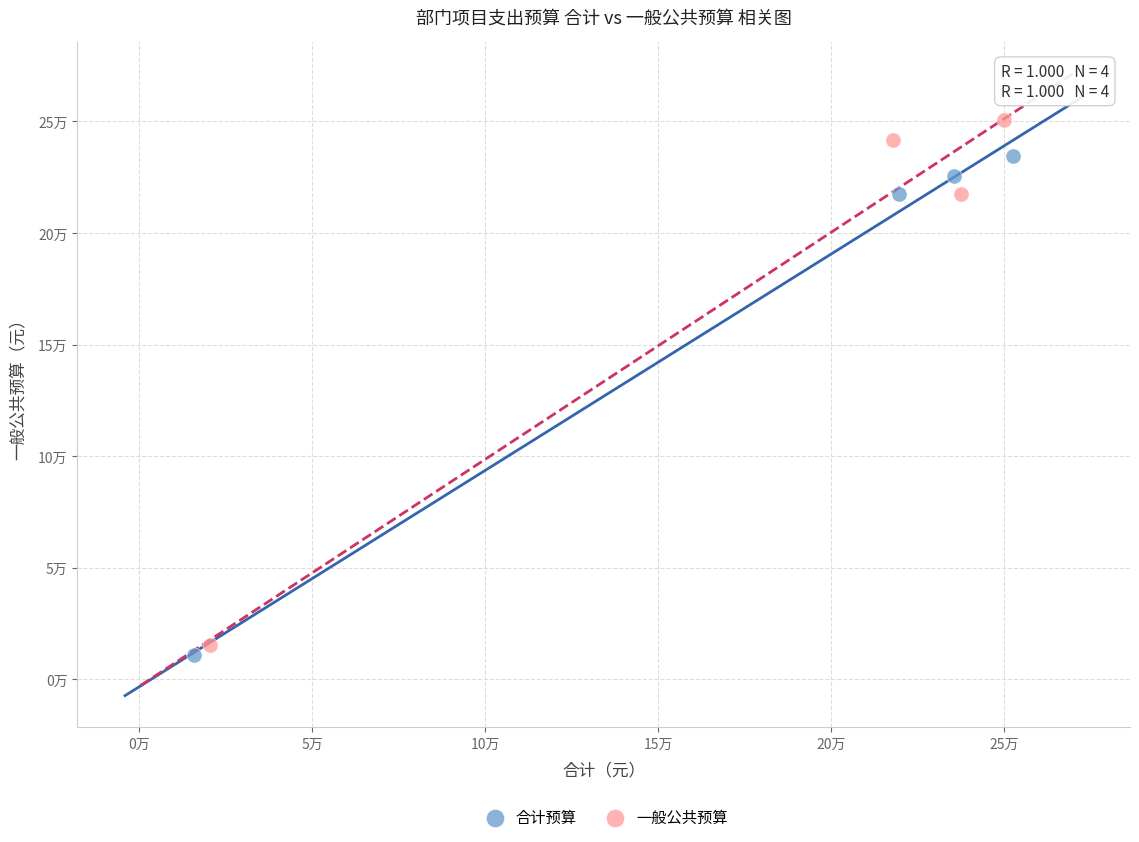

What are all the series names shown in the legend?

合计预算, 一般公共预算